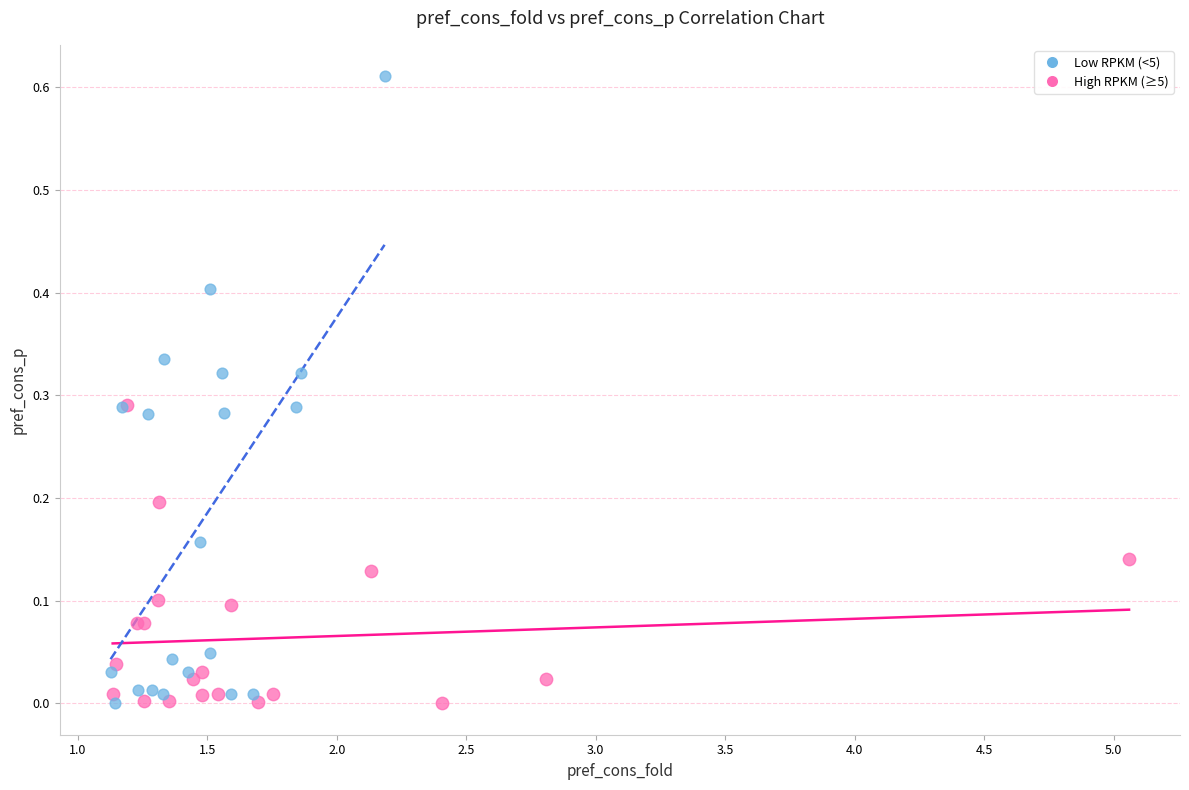

Which series contains the highest Y value?

Low RPKM (<5)